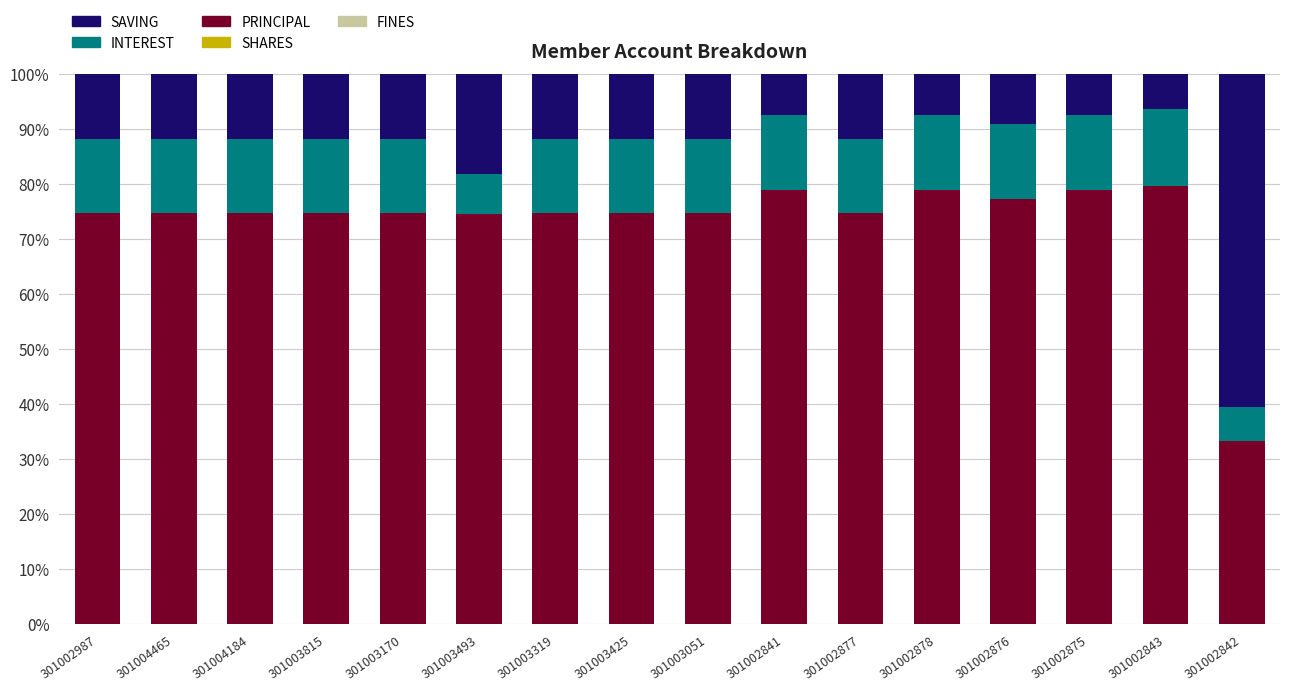

The PRINCIPAL series shows 74.7 at 301002877. True or false?

True